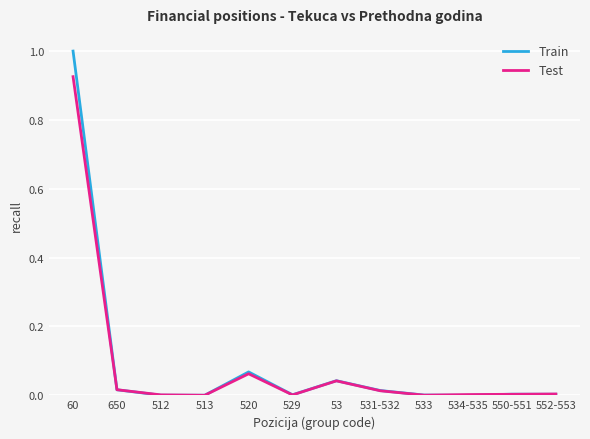

Which label corresponds to the largest value in the chart?

60